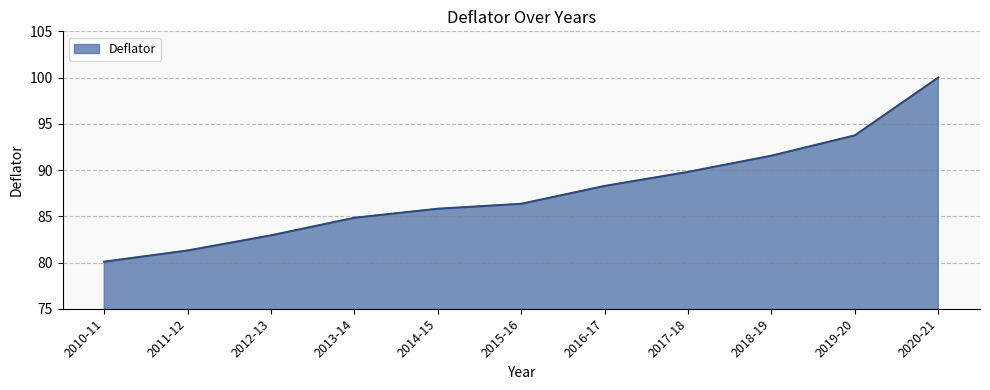

What position from the left is 2017-18?

8